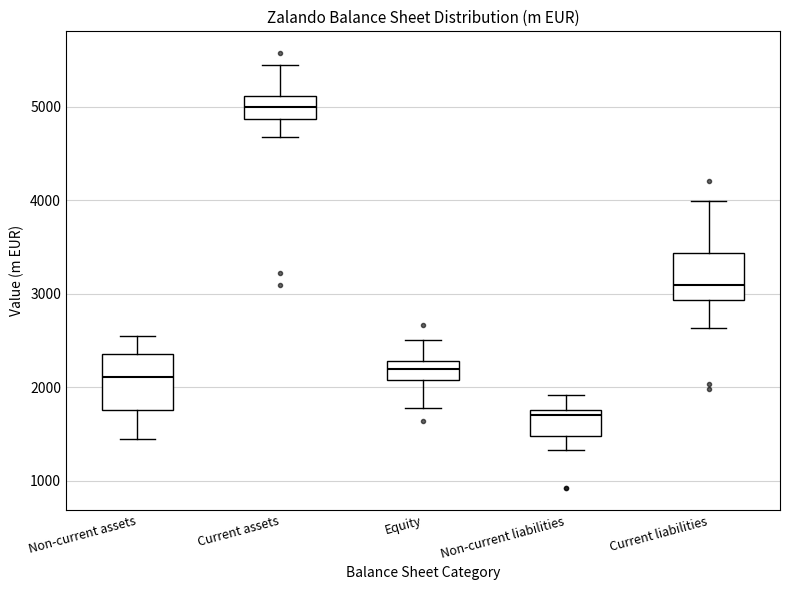

Which box's median line is the lowest?

Non-current liabilities